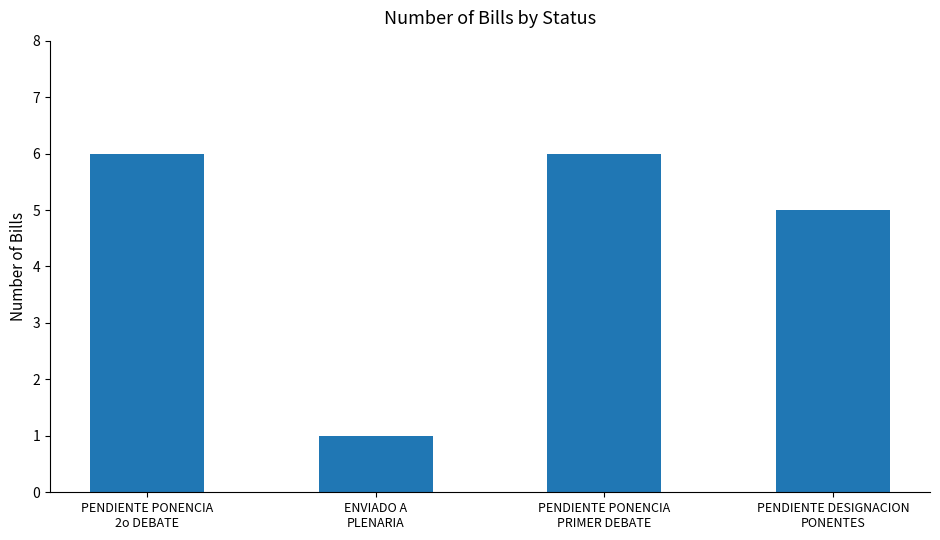

Are the bars horizontal?

No